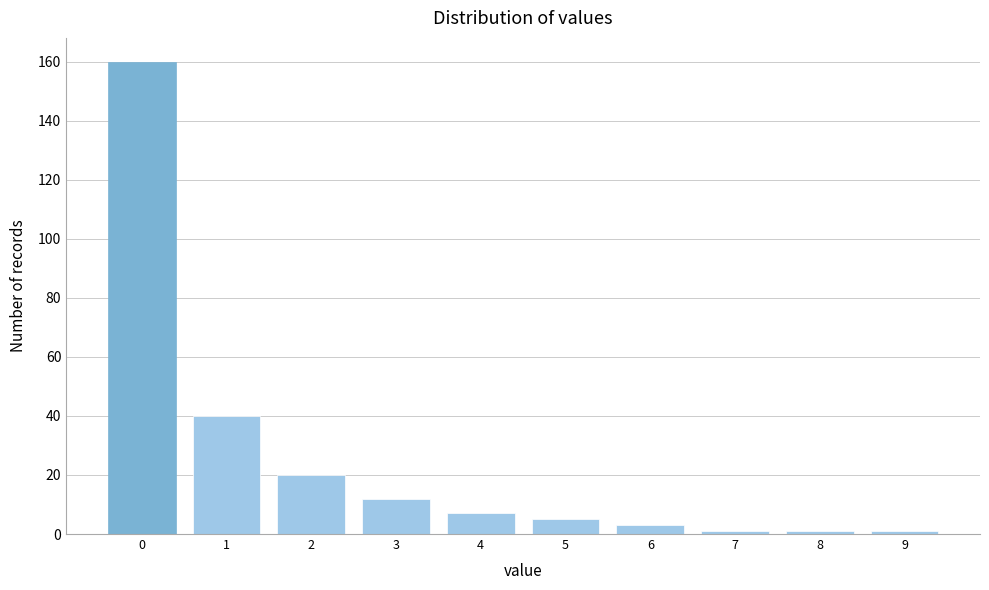

Reading right to left, list all the values displayed in this chart.

1	1	1	3	5	7	12	20	40	160